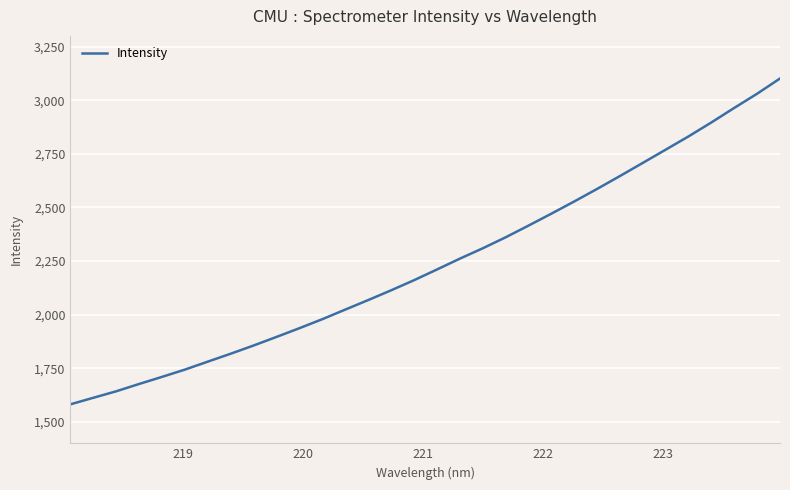

How many lines are shown in the chart?

1